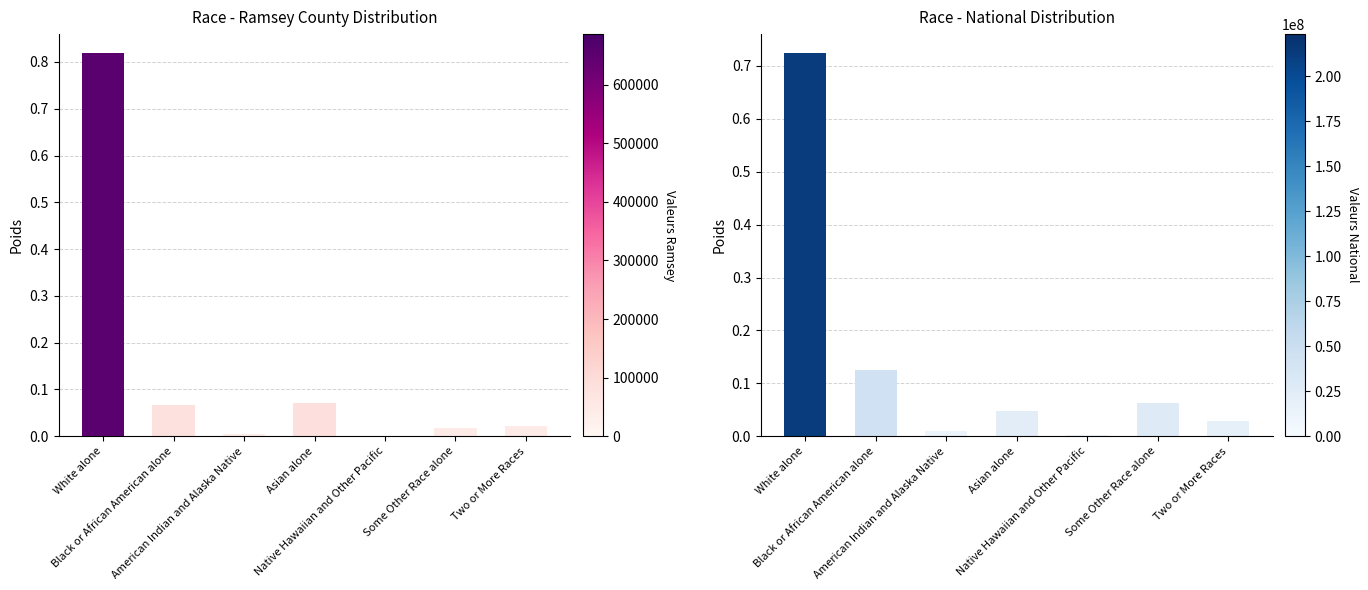

The National series shows 0.0 at Native Hawaiian and Other Pacific. True or false?

False